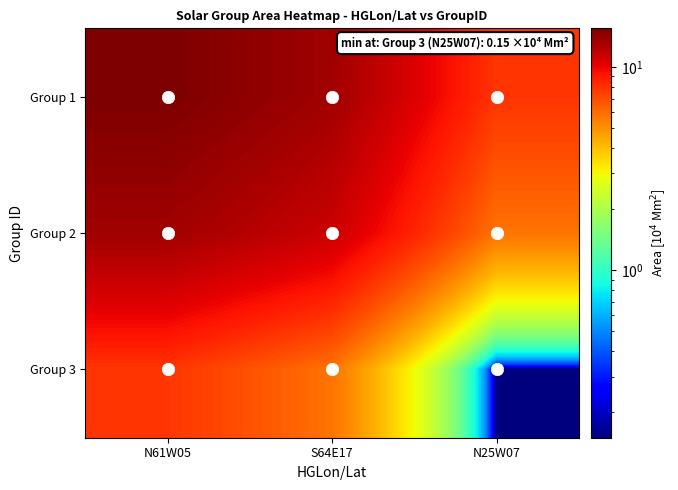

Rank the series by their average value, from highest to lowest.

Group 1, Group 2, Group 3